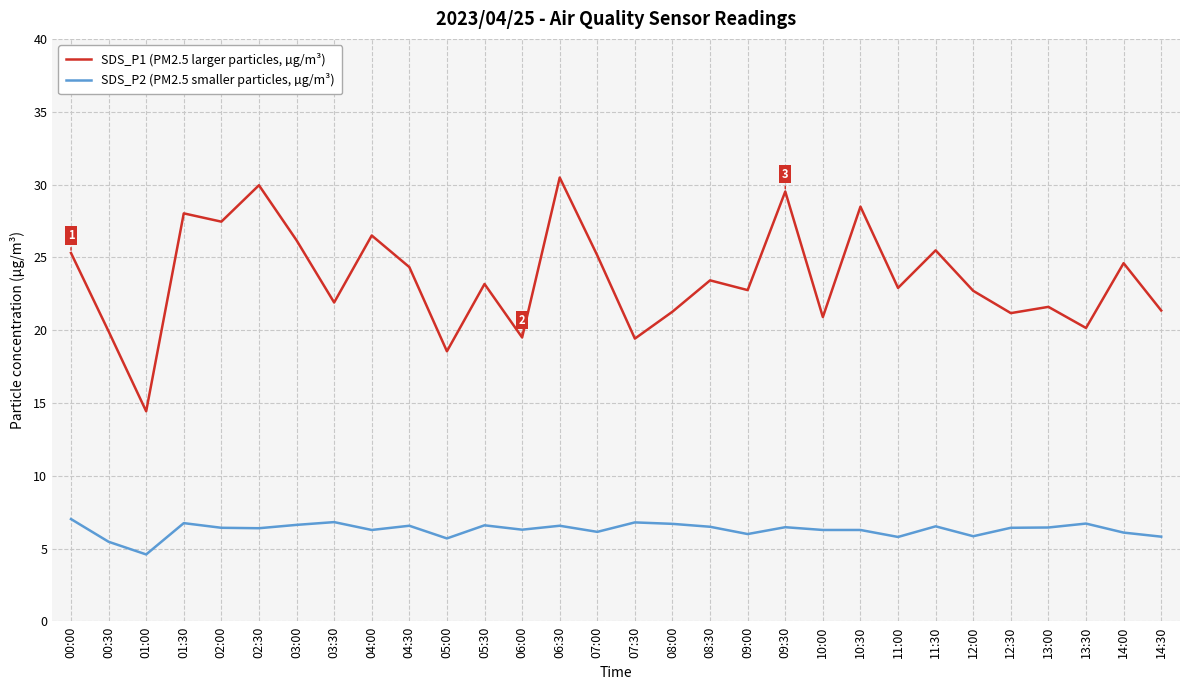

What is the minimum value shown in the chart?

4.6